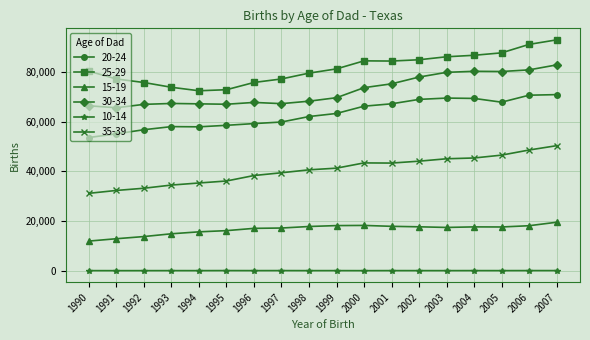

True or false: 30-34 has more than 0 points higher than both neighbors.

True